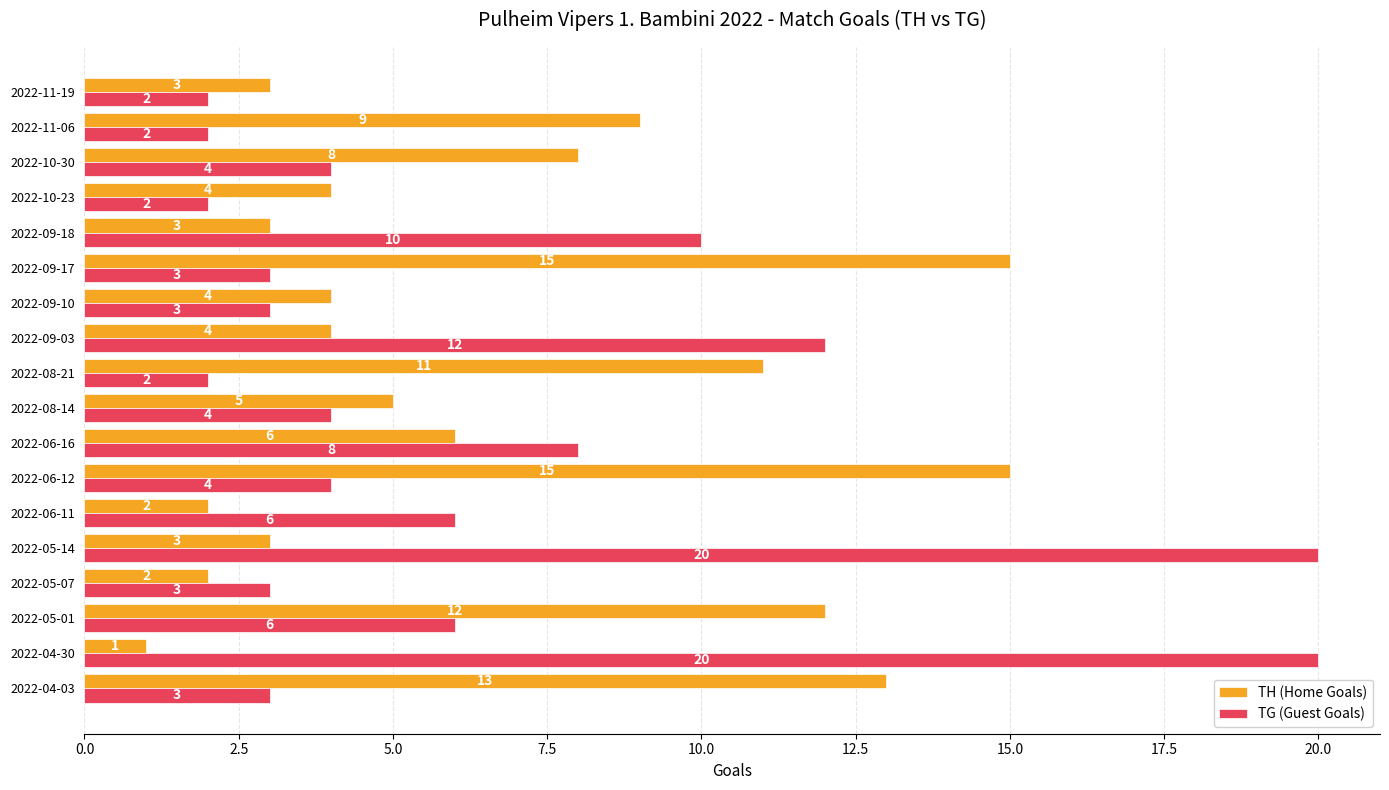

At how many categories does at least one series exceed 7?

12